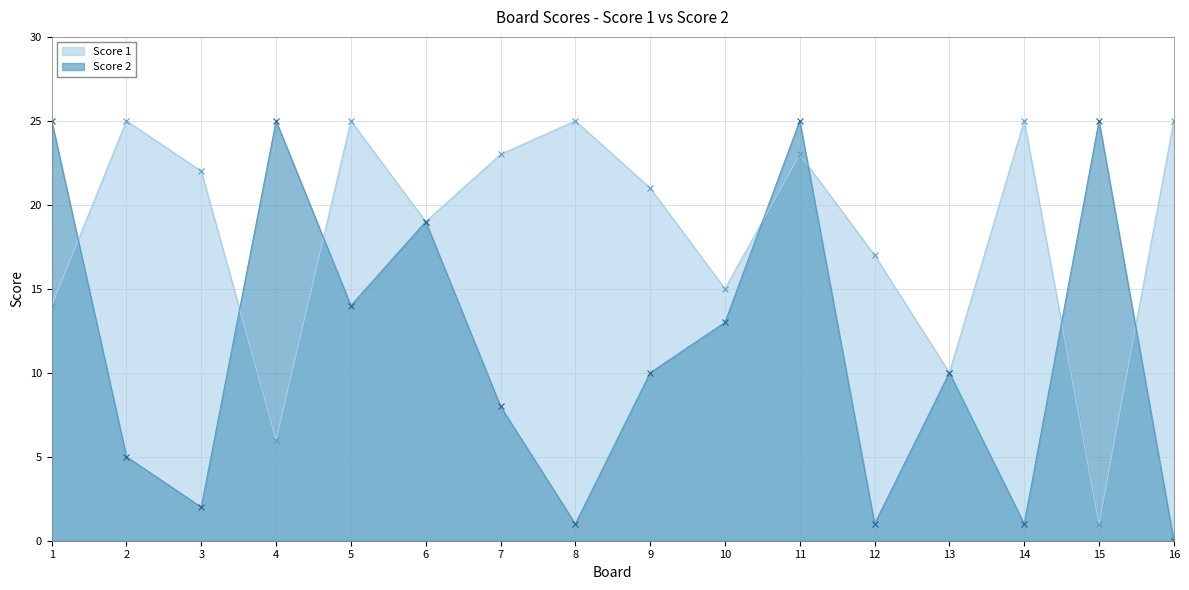

What is the average value of the Score 2 series?

12